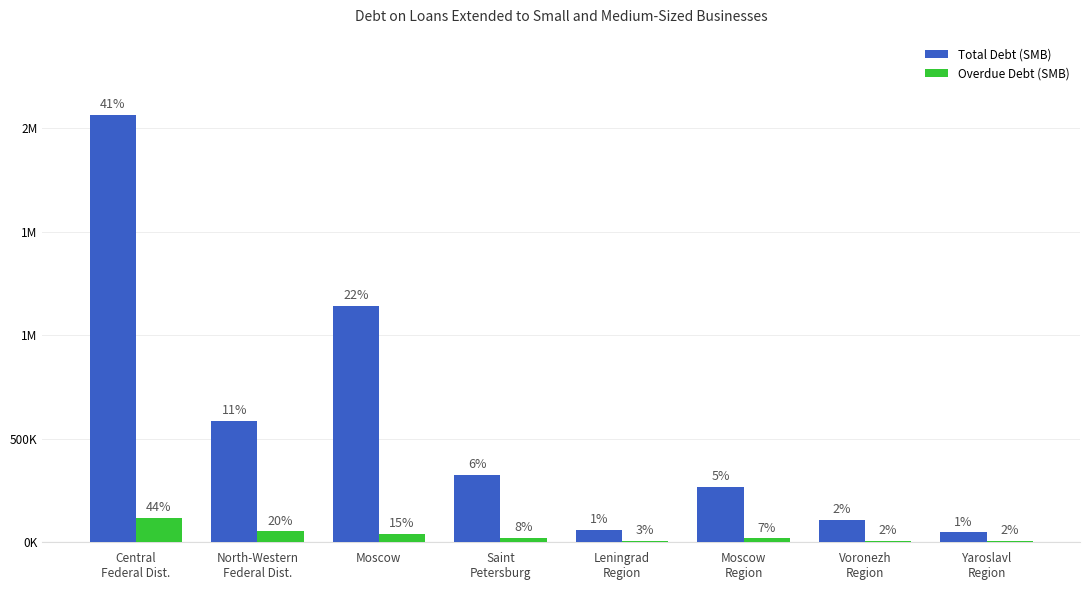

What are all the series names shown in the legend?

Total Debt (SMB), Overdue Debt (SMB)